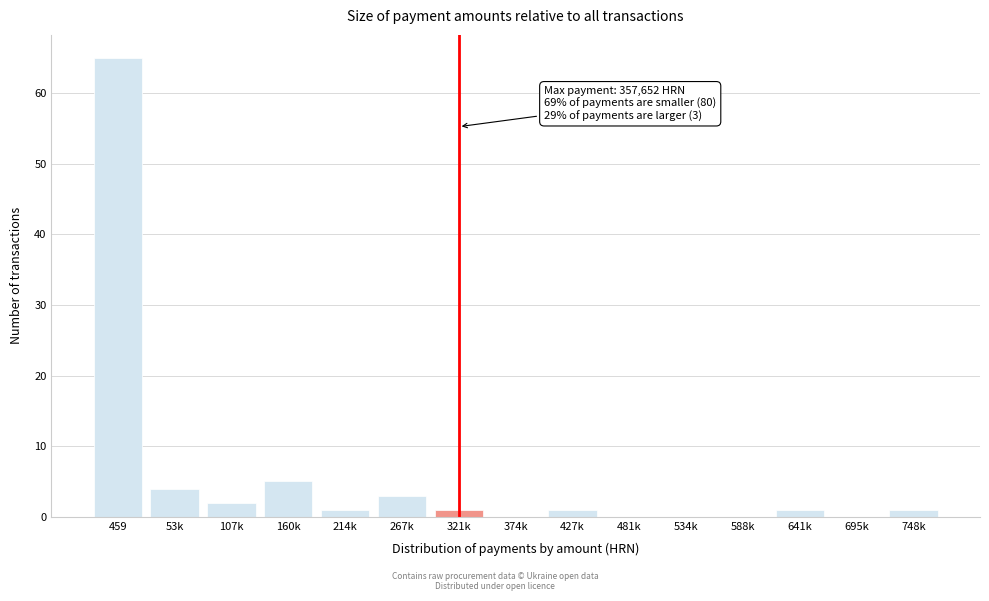

Reading left to right, transcribe all the data shown in this chart.

459=65	53k=4	107k=2	160k=5	214k=1	267k=3	321k=1	374k=0	427k=1	481k=0	534k=0	588k=0	641k=1	695k=0	748k=1